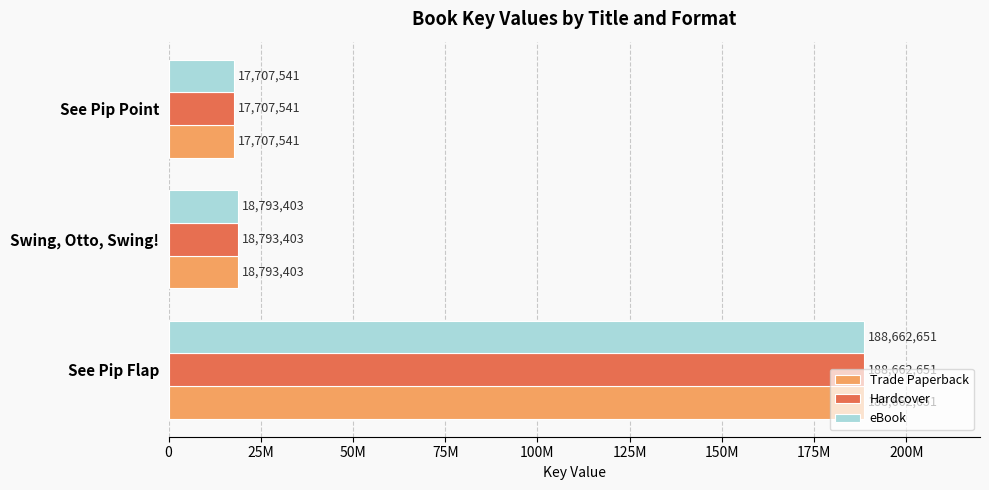

What are all the series names shown in the legend?

Trade Paperback, Hardcover, eBook